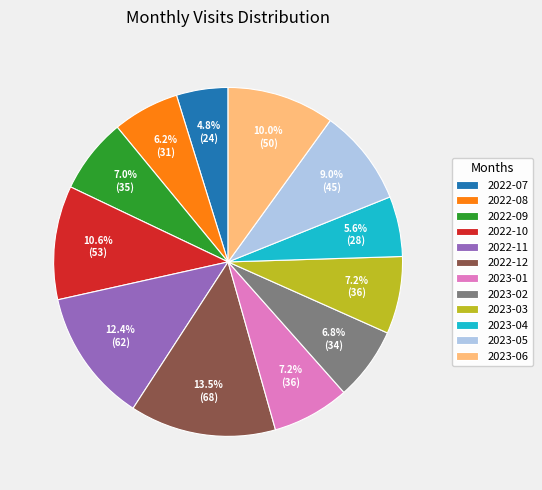

Is 2022-07 the majority of the pie?

No